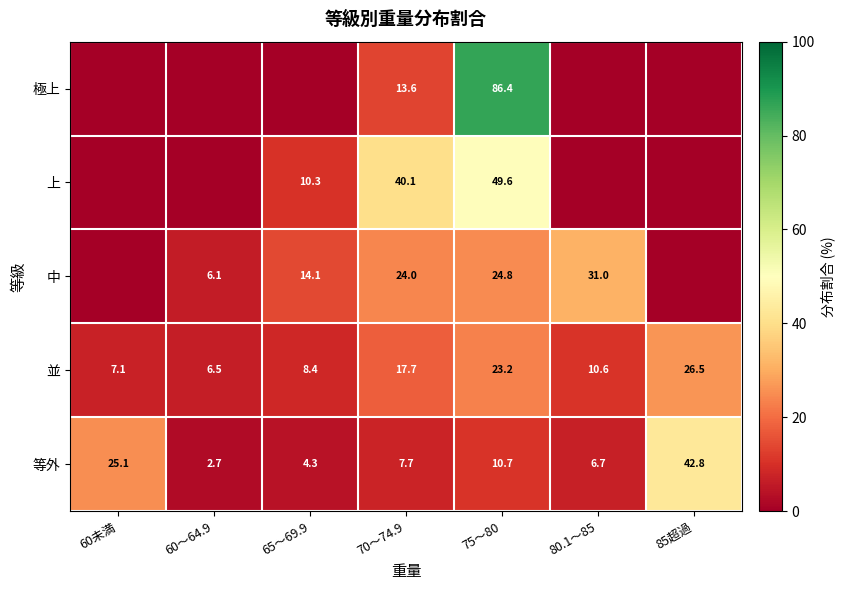

What is the difference between the maximum and minimum values in the 並 series?

20.0